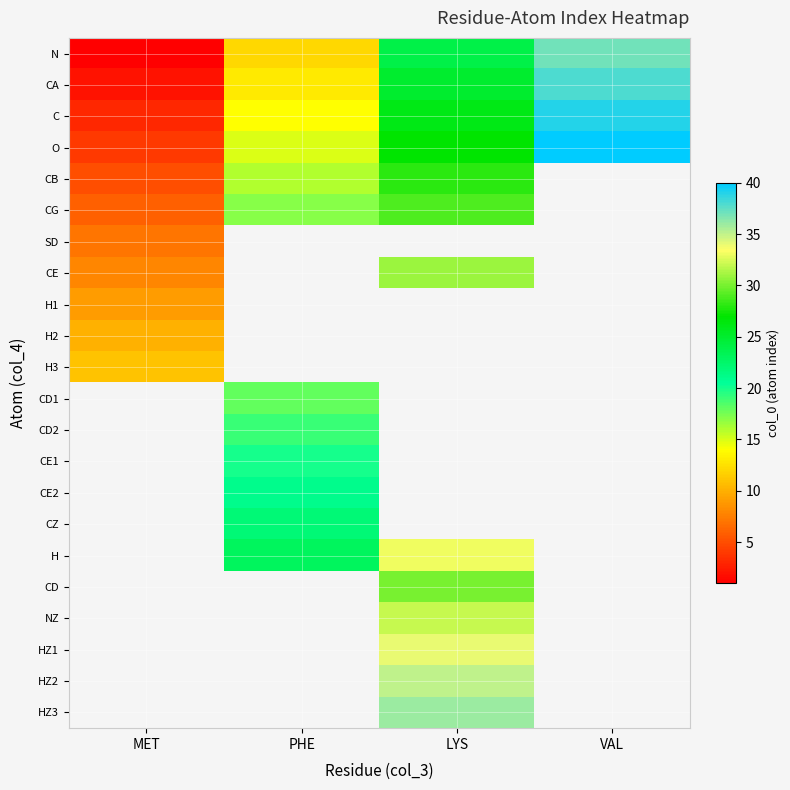

The N series shows 10.4 at VAL. True or false?

False